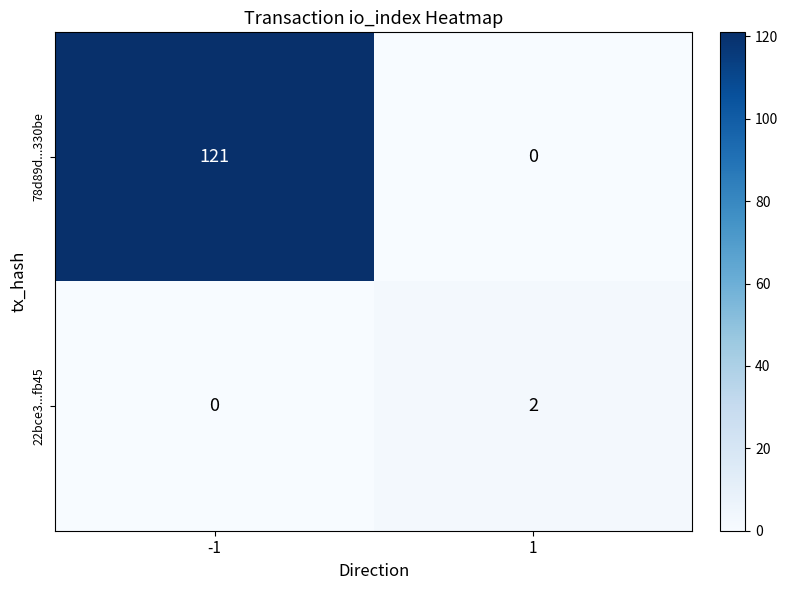

What is the maximum value shown in the chart?

121